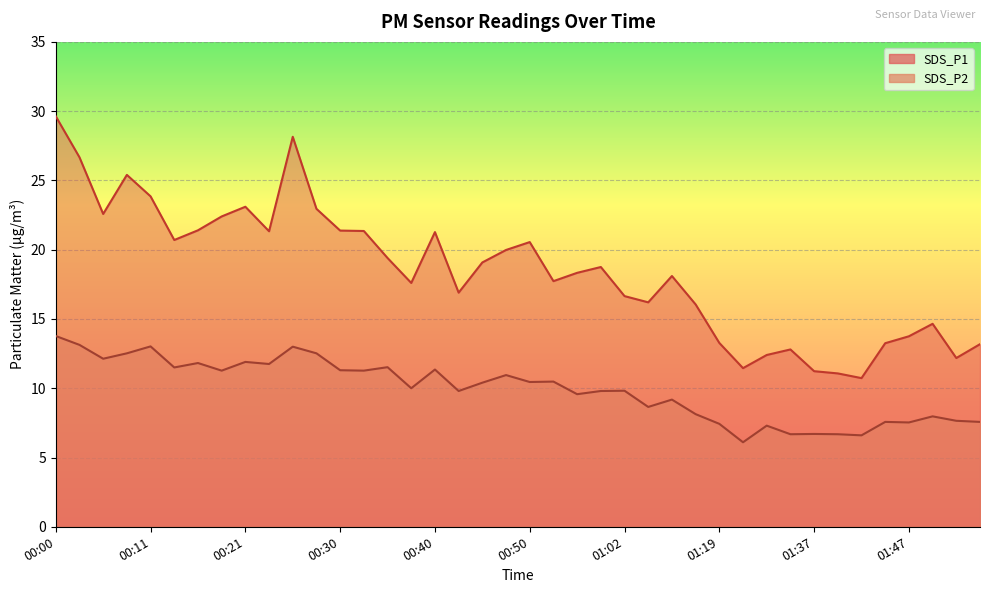

List the labels in order of SDS_P2 value, smallest first.

01:30, 01:42, 01:35, 01:40, 01:37, 01:32, 01:19, 01:47, 01:45, 01:54, 01:52, 01:50, 01:14, 01:05, 01:11, 00:55, 00:42, 01:00, 01:02, 00:38, 00:45, 00:50, 00:52, 00:47, 00:18, 00:33, 00:30, 00:40, 00:13, 00:35, 00:23, 00:16, 00:21, 00:05, 00:08, 00:28, 00:25, 00:11, 00:03, 00:00